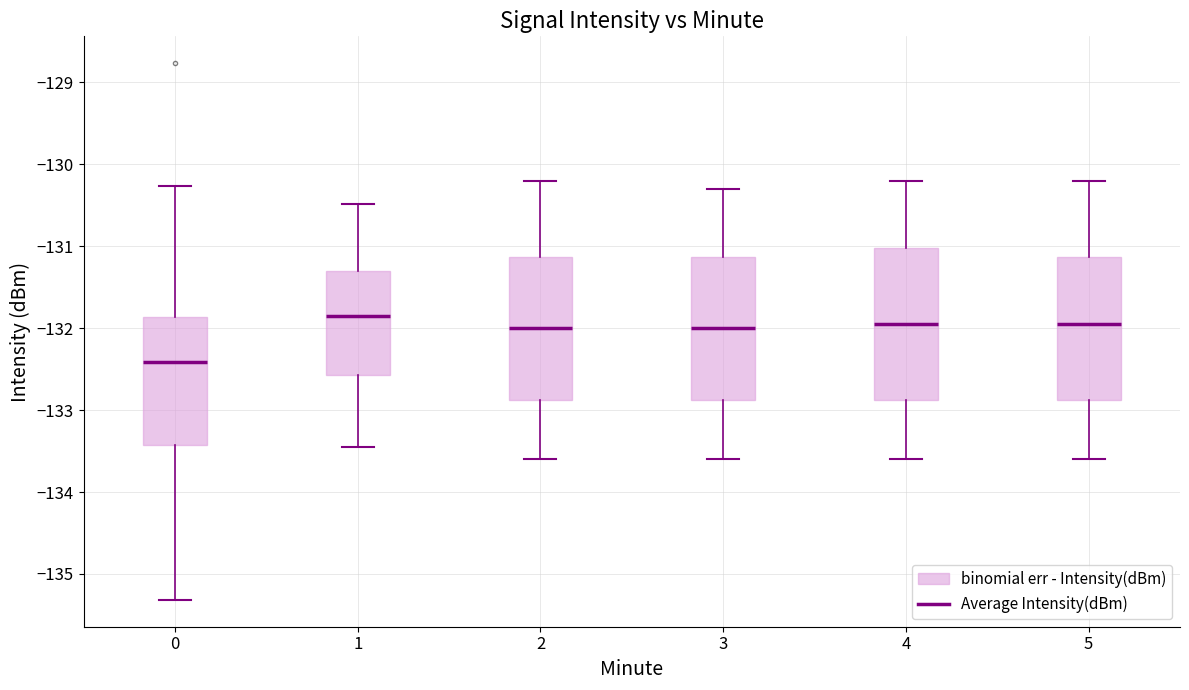

Reading left to right, read every box against the y-axis: the position of its median line, the range the box covers, and the ends of its whiskers. The values are not printed on the chart, so give them approximately, as read against the axis.

0: median -132.4, box -133.4 to -131.9, whiskers -135.3 to -130.3
1: median -131.8, box -132.6 to -131.3, whiskers -133.4 to -130.5
2: median -132.0, box -132.9 to -131.1, whiskers -133.6 to -130.2
3: median -132.0, box -132.9 to -131.1, whiskers -133.6 to -130.3
4: median -131.9, box -132.9 to -131.0, whiskers -133.6 to -130.2
5: median -131.9, box -132.9 to -131.1, whiskers -133.6 to -130.2